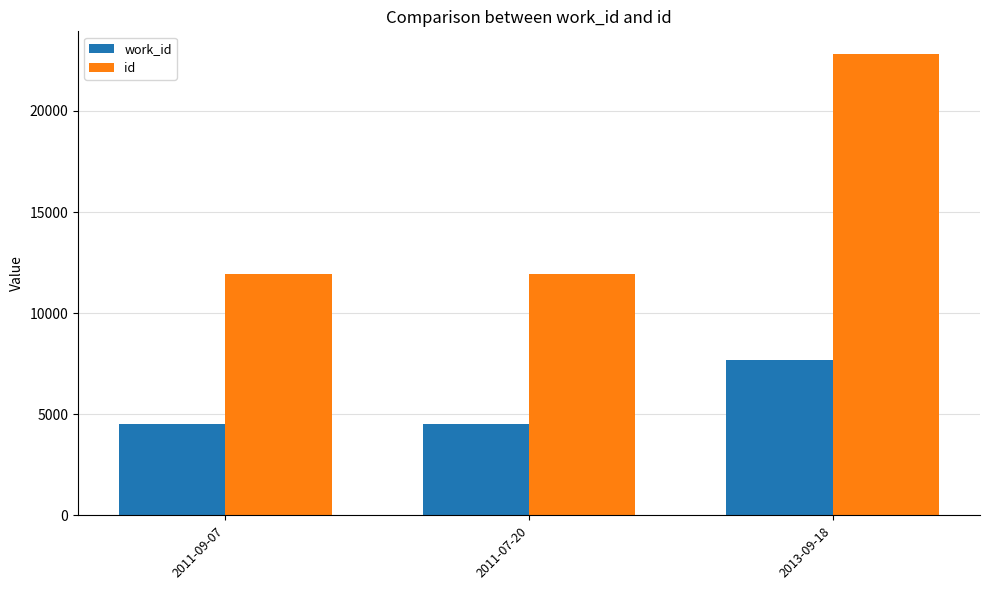

What are all the series names shown in the legend?

work_id, id